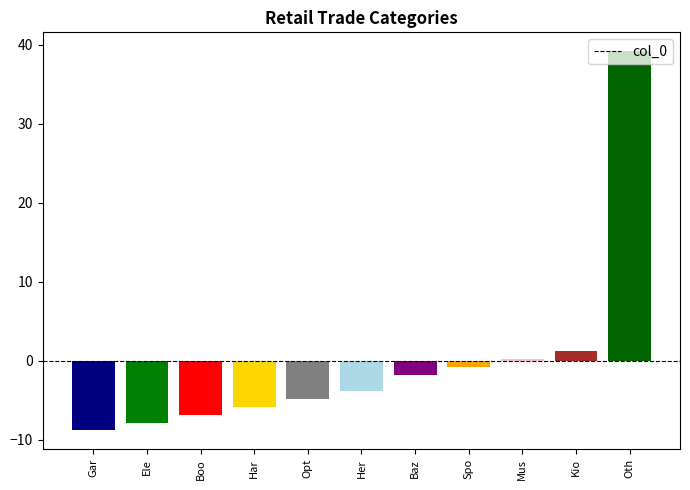

Does the chart contain any negative values?

Yes